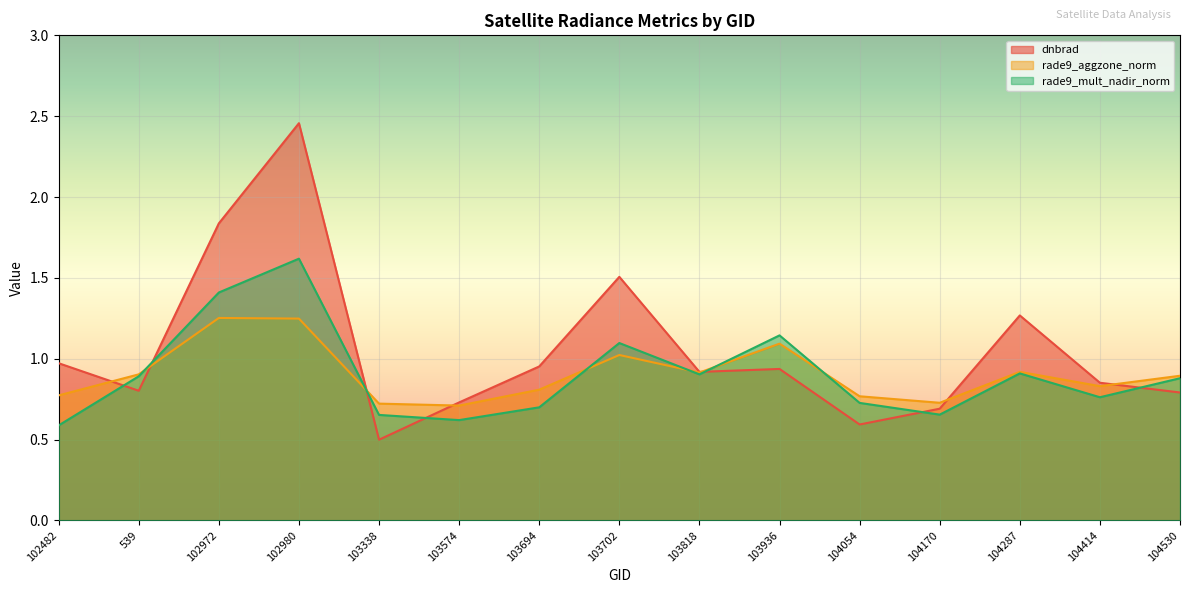

True or false: rade9_mult_nadir_norm and dnbrad intersect in this chart.

True